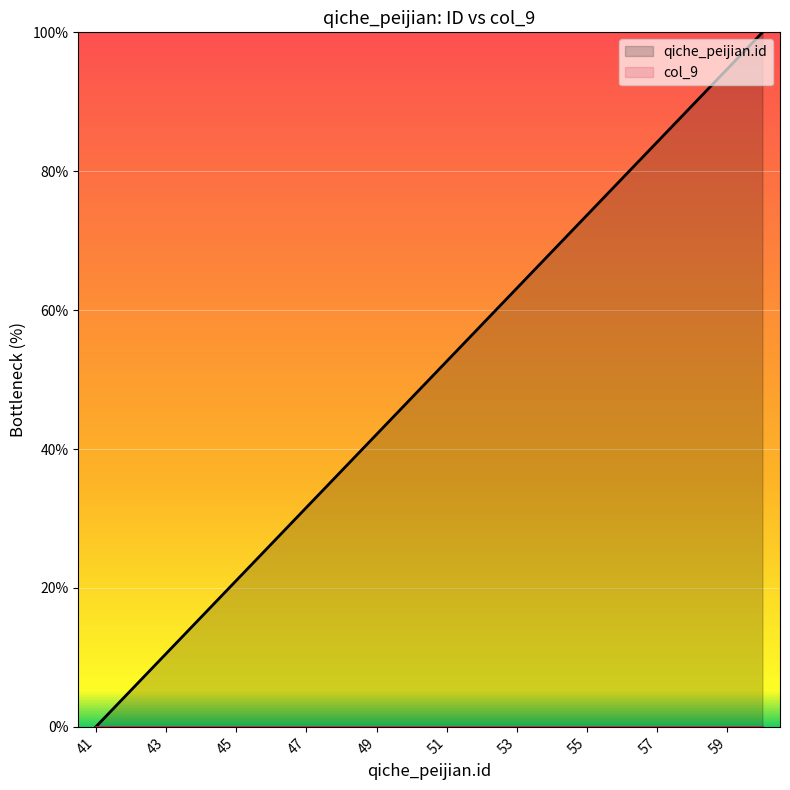

What is the total value across all series at 43?

10.5